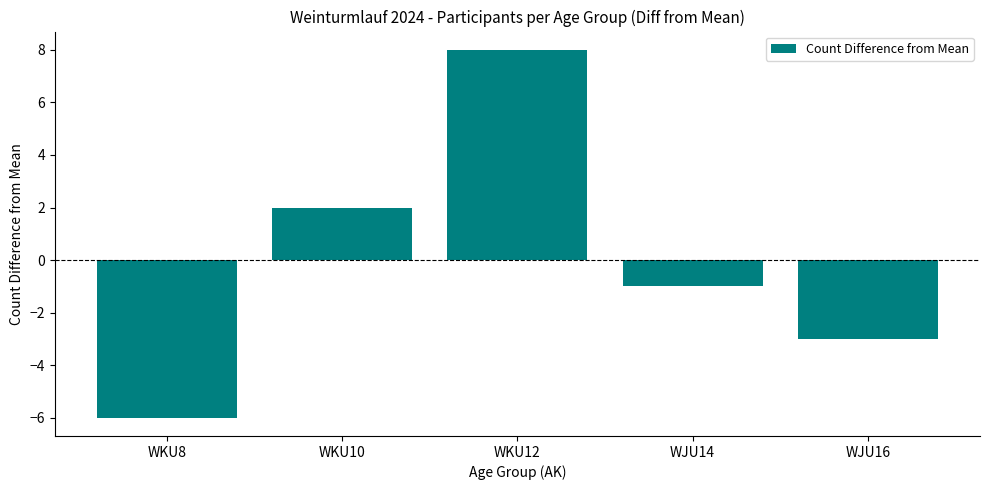

What is the value of the 5th bar from the left?

-3